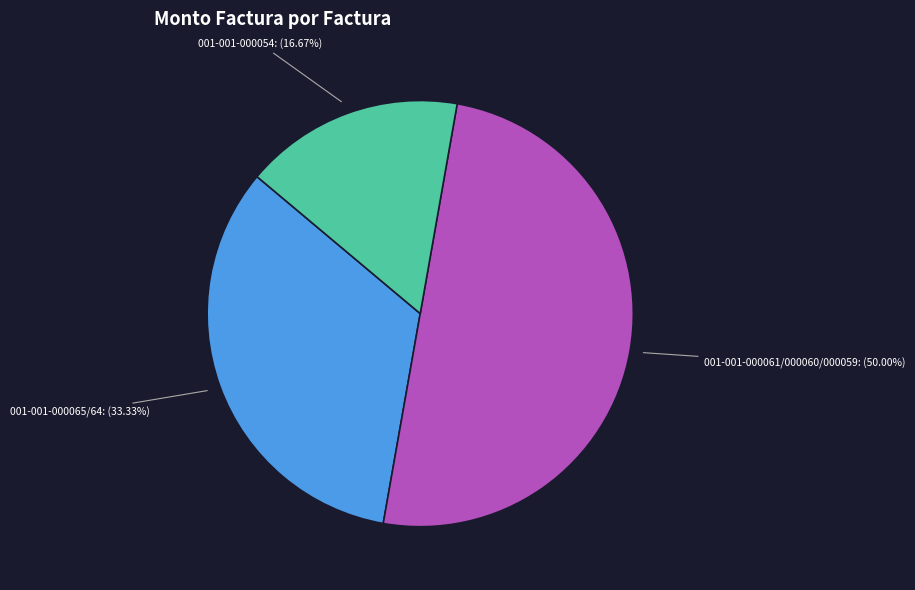

Rank the categories by value from highest to lowest.

001-001-000061/000060/000059, 001-001-000065/64, 001-001-000054